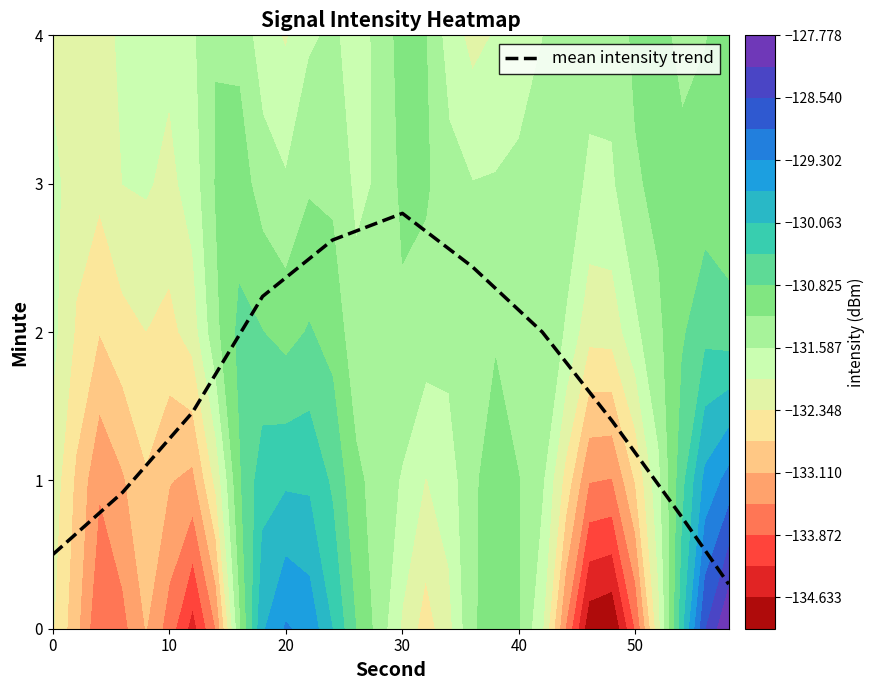

The value of mean intensity trend at 0 is 0.9. True or false?

False